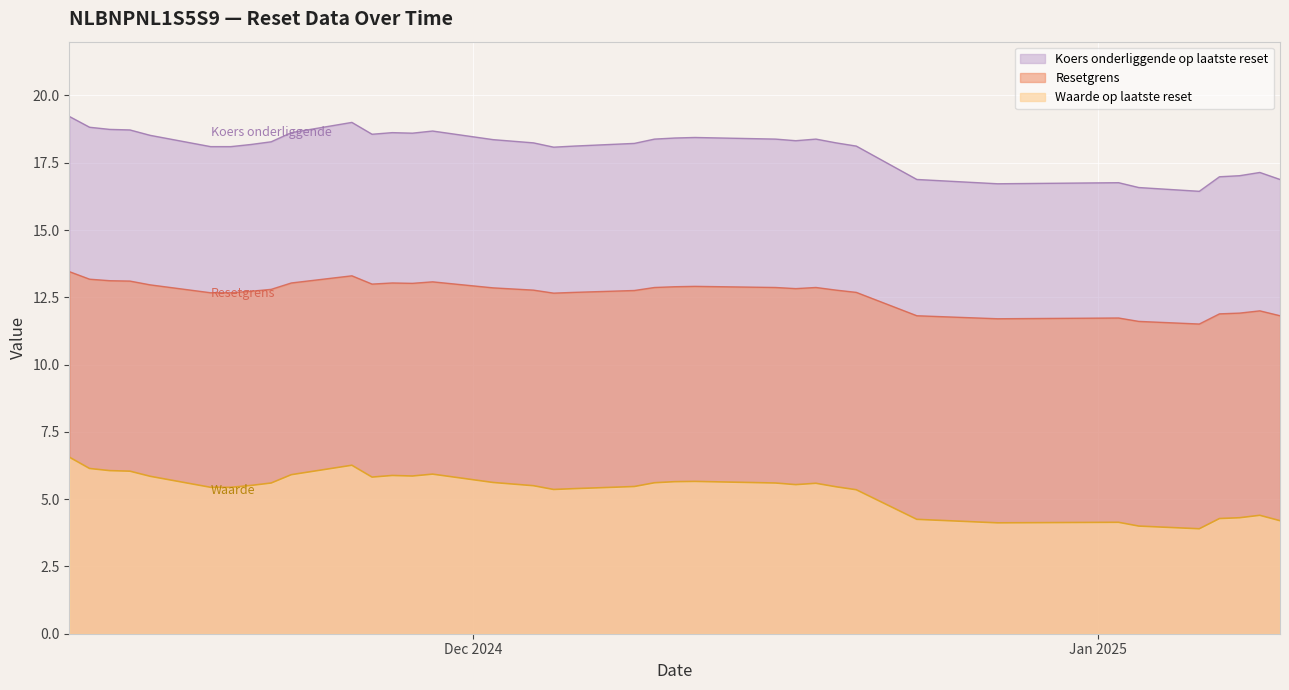

Reading left to right, what are all the values shown in this chart?

Waarde op laatste reset: 2025-01-10=4.2	2025-01-09=4.4	2025-01-08=4.3	2025-01-07=4.3	2025-01-06=3.9	2025-01-03=4.0	2025-01-02=4.1	2024-12-30=4.1	2024-12-27=4.1	2024-12-23=4.2	2024-12-20=5.3	2024-12-19=5.5	2024-12-18=5.6	2024-12-17=5.5	2024-12-16=5.6	2024-12-12=5.7	2024-12-11=5.7	2024-12-10=5.6	2024-12-09=5.5	2024-12-06=5.4	2024-12-05=5.4	2024-12-04=5.5	2024-12-03=5.6	2024-12-02=5.6	2024-11-29=5.9	2024-11-28=5.9	2024-11-27=5.9	2024-11-26=5.8	2024-11-25=6.3	2024-11-22=5.9	2024-11-21=5.6	2024-11-20=5.5	2024-11-19=5.4	2024-11-18=5.4	2024-11-15=5.8	2024-11-14=6.0	2024-11-13=6.1	2024-11-12=6.1	2024-11-11=6.6
Resetgrens: 2025-01-10=11.8	2025-01-09=12.0	2025-01-08=11.9	2025-01-07=11.9	2025-01-06=11.5	2025-01-03=11.6	2025-01-02=11.7	2024-12-30=11.7	2024-12-27=11.7	2024-12-23=11.8	2024-12-20=12.7	2024-12-19=12.8	2024-12-18=12.9	2024-12-17=12.8	2024-12-16=12.9	2024-12-12=12.9	2024-12-11=12.9	2024-12-10=12.9	2024-12-09=12.8	2024-12-06=12.7	2024-12-05=12.7	2024-12-04=12.8	2024-12-03=12.8	2024-12-02=12.9	2024-11-29=13.1	2024-11-28=13.0	2024-11-27=13.0	2024-11-26=13.0	2024-11-25=13.3	2024-11-22=13.0	2024-11-21=12.8	2024-11-20=12.7	2024-11-19=12.7	2024-11-18=12.7	2024-11-15=13.0	2024-11-14=13.1	2024-11-13=13.1	2024-11-12=13.2	2024-11-11=13.5
Koers onderliggende op laatste reset: 2025-01-10=16.9	2025-01-09=17.1	2025-01-08=17.0	2025-01-07=17.0	2025-01-06=16.4	2025-01-03=16.6	2025-01-02=16.8	2024-12-30=16.7	2024-12-27=16.7	2024-12-23=16.9	2024-12-20=18.1	2024-12-19=18.2	2024-12-18=18.4	2024-12-17=18.3	2024-12-16=18.4	2024-12-12=18.4	2024-12-11=18.4	2024-12-10=18.4	2024-12-09=18.2	2024-12-06=18.1	2024-12-05=18.1	2024-12-04=18.2	2024-12-03=18.3	2024-12-02=18.4	2024-11-29=18.7	2024-11-28=18.6	2024-11-27=18.6	2024-11-26=18.6	2024-11-25=19.0	2024-11-22=18.6	2024-11-21=18.3	2024-11-20=18.2	2024-11-19=18.1	2024-11-18=18.1	2024-11-15=18.5	2024-11-14=18.7	2024-11-13=18.7	2024-11-12=18.8	2024-11-11=19.2